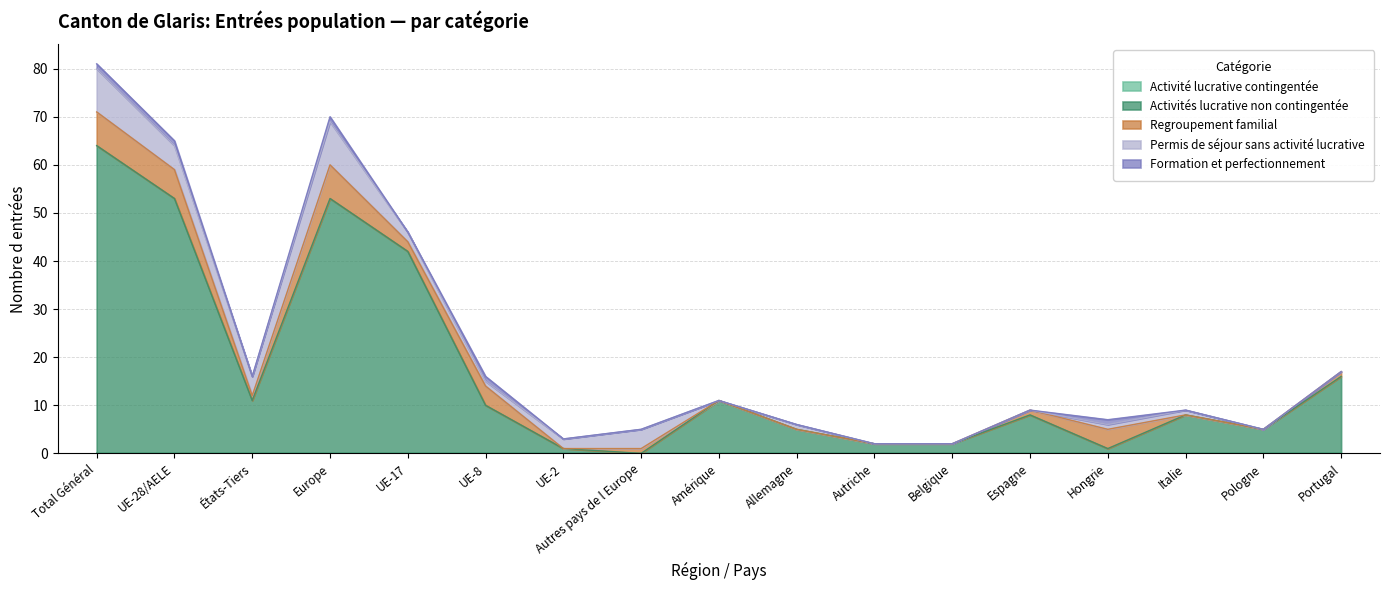

Reading left to right, transcribe all the data shown in this chart.

Activité lucrative contingentée: 0	0	0	0	0	0	0	0	0	0	0	0	0	0	0	0	0
Activités lucrative non contingentée: 64	53	11	53	42	10	1	0	11	5	2	2	8	1	8	5	16
Regroupement familial: 7	6	1	7	2	4	0	1	0	0	0	0	1	4	0	0	1
Permis de séjour sans activité lucrative: 9	5	4	9	2	1	2	4	0	1	0	0	0	1	1	0	0
Formation et perfectionnement: 1	1	0	1	0	1	0	0	0	0	0	0	0	1	0	0	0